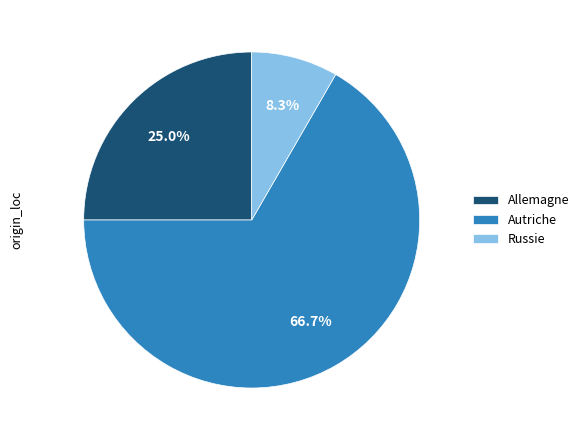

What is the ratio of the value at Allemagne to the value at Russie?

3.0